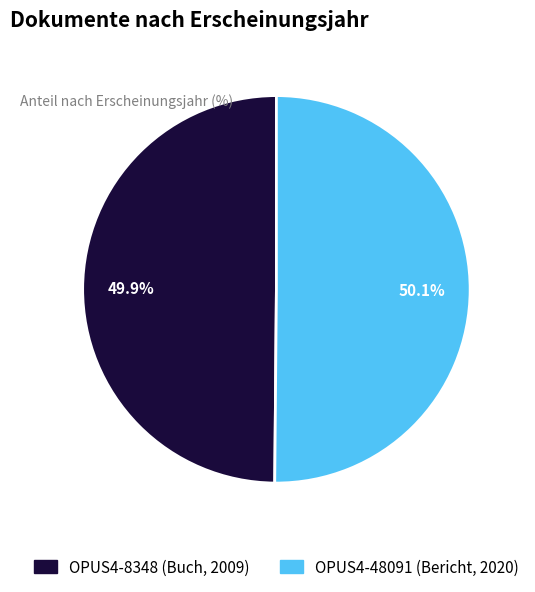

What is the ratio of the value at OPUS4-8348 (Buch, 2009) to the value at OPUS4-48091 (Bericht, 2020)?

1.0